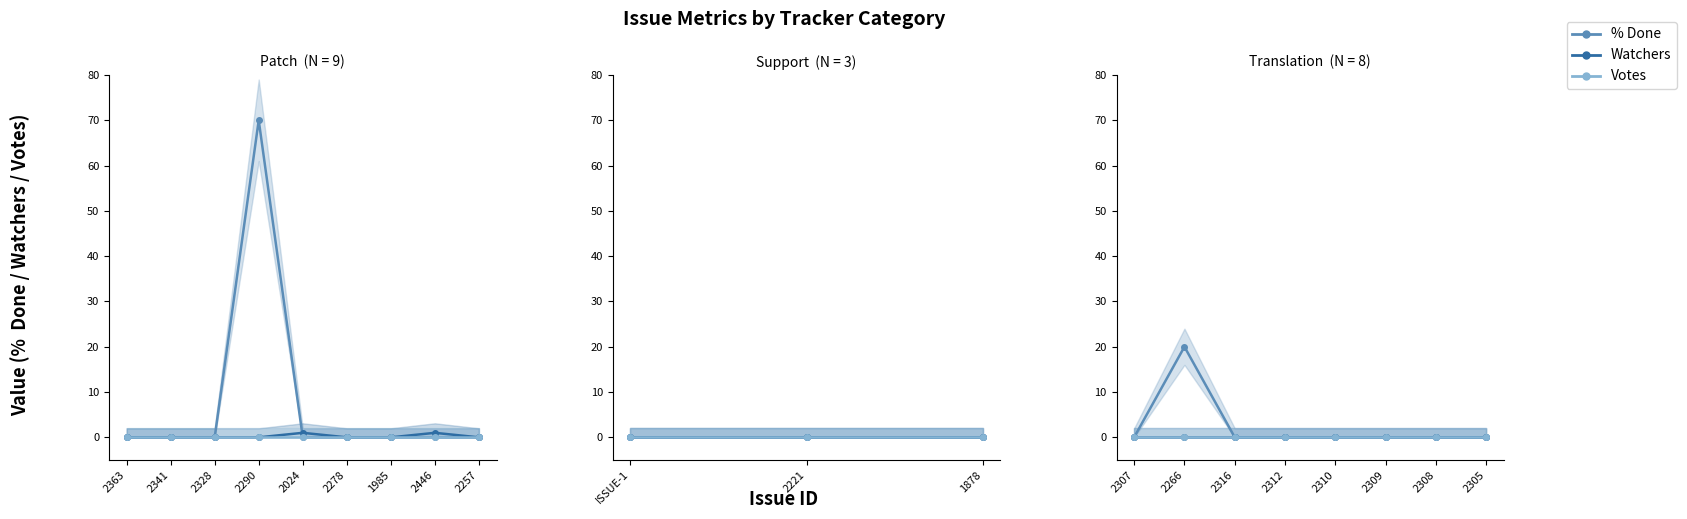

What are all the series names shown in the legend?

% Done, Watchers, Votes